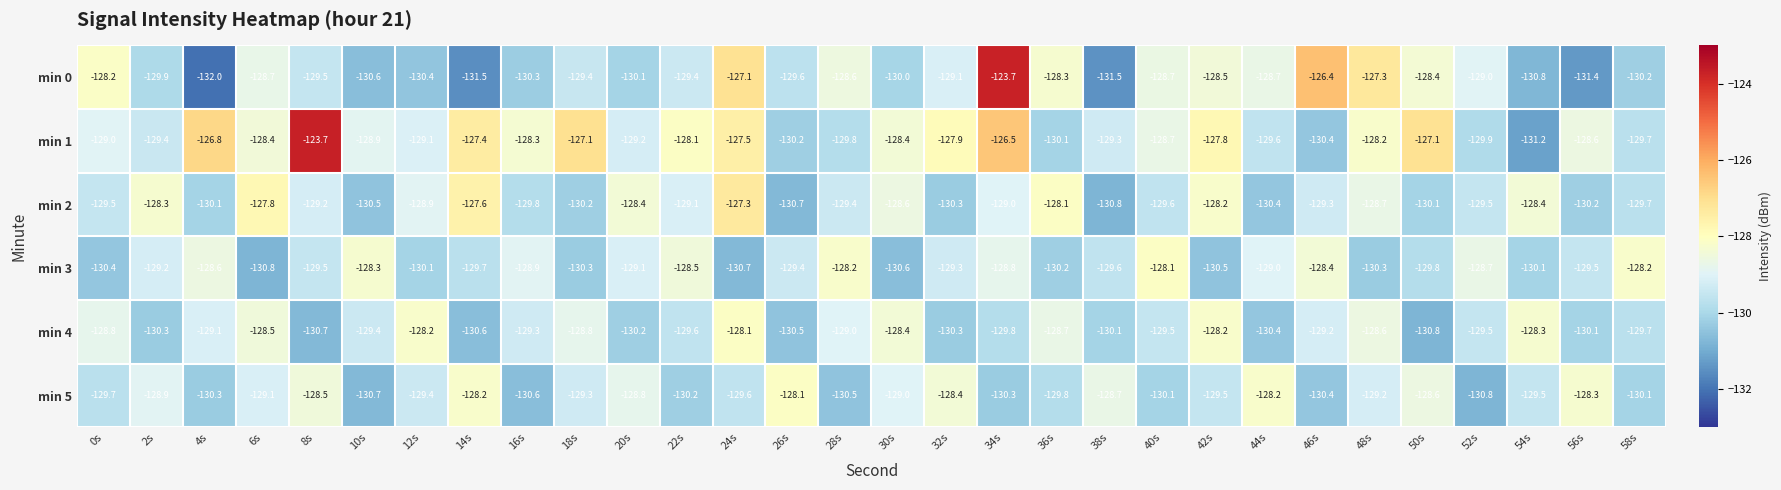

What is the maximum value shown in the chart?

-123.7